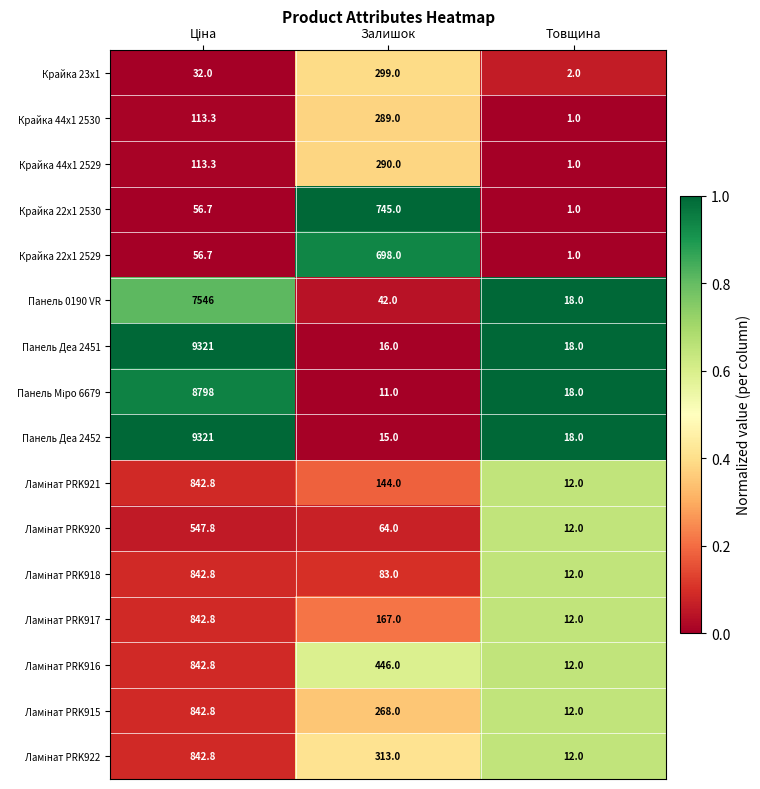

Count the Крайка 44x1 2530 values in the range 1 to 289.

3